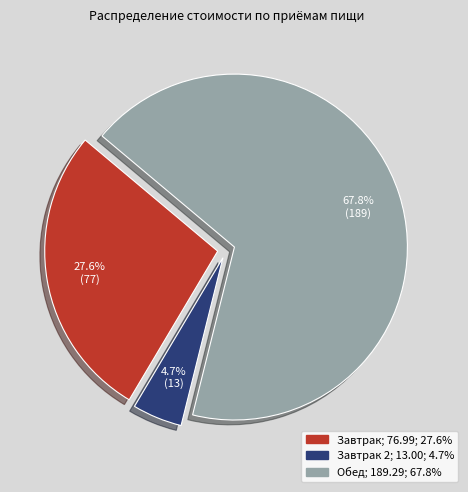

Does any single category account for the majority?

Yes